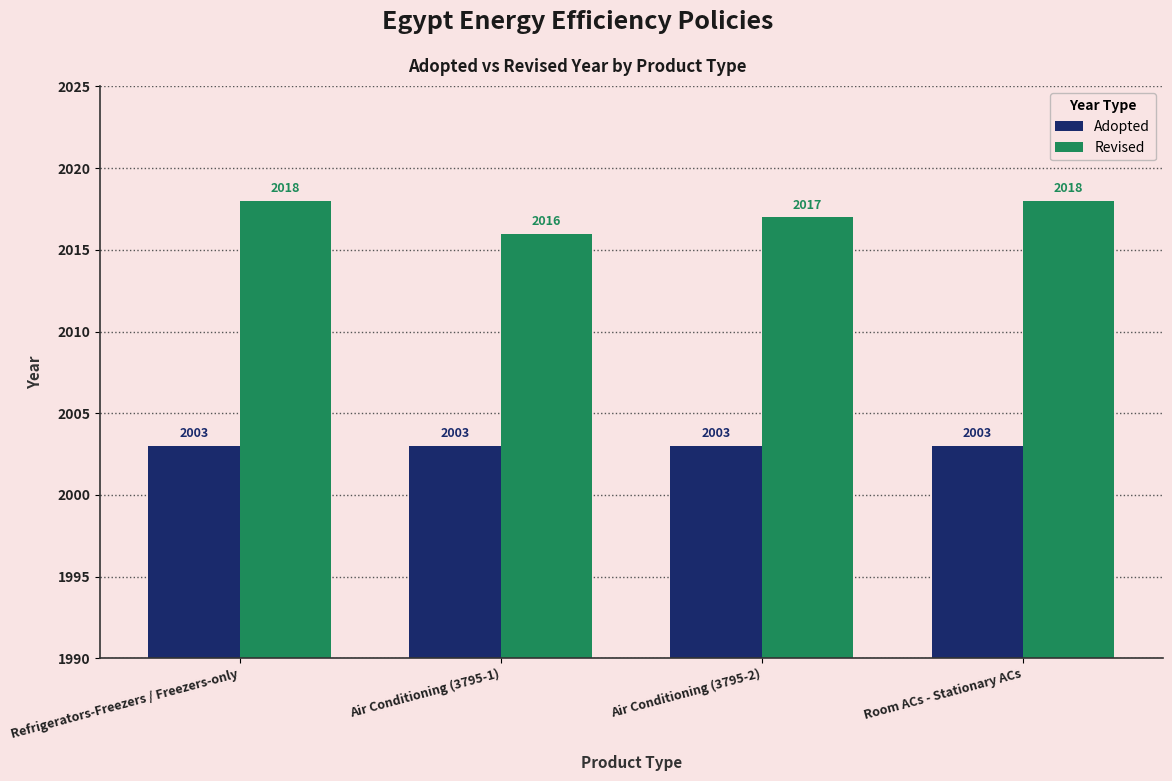

What are all the series names shown in the legend?

Adopted, Revised